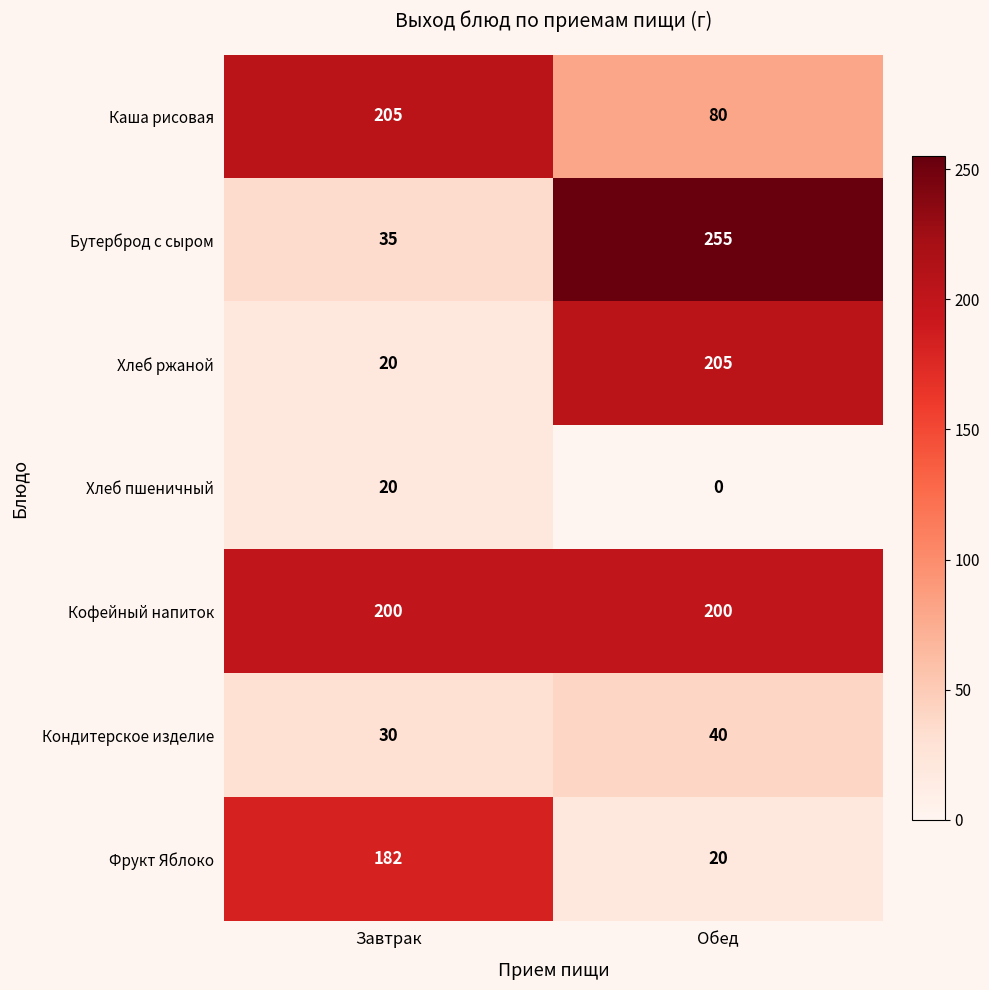

How many distinct data groups are displayed?

7